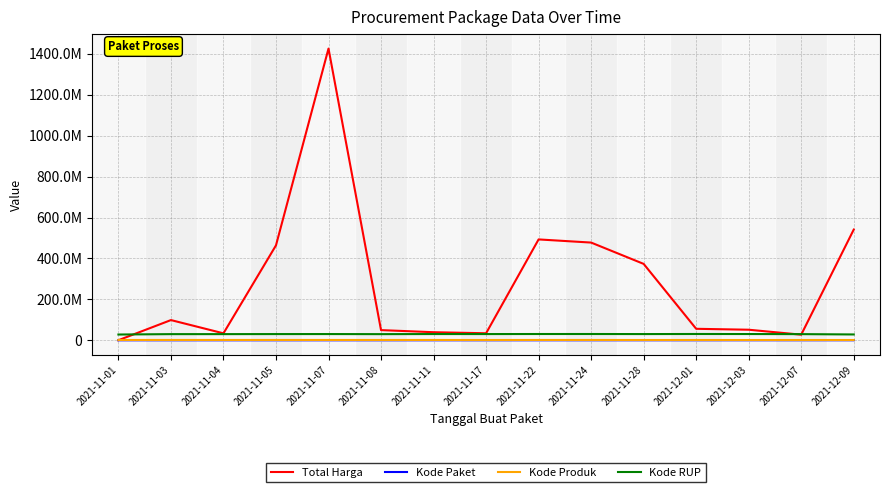

Which series has the widest spread of values?

Total Harga